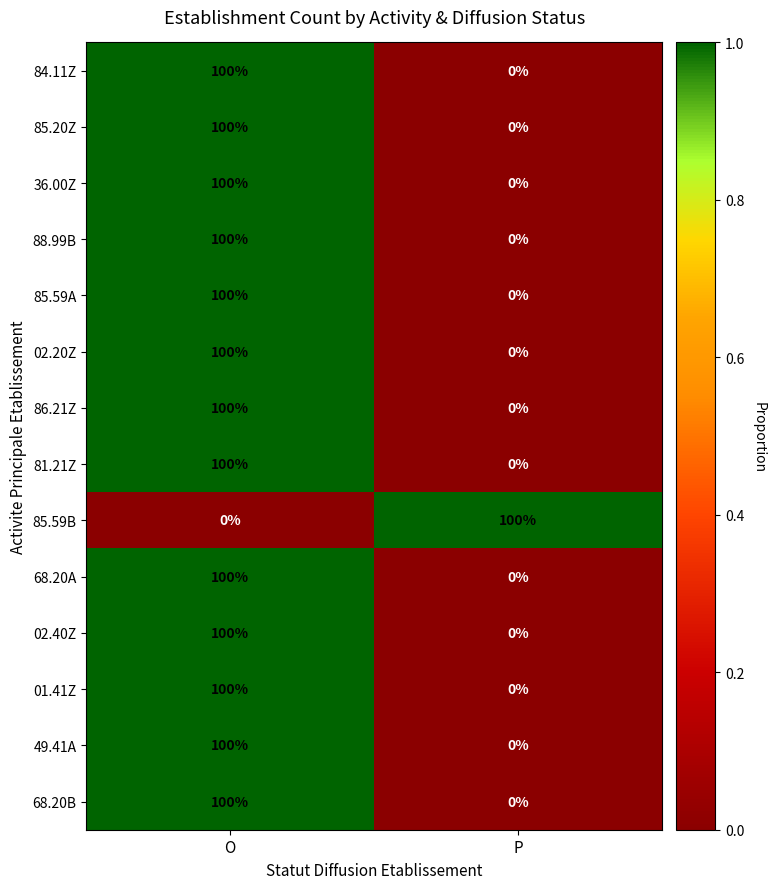

What is the greatest value displayed?

100